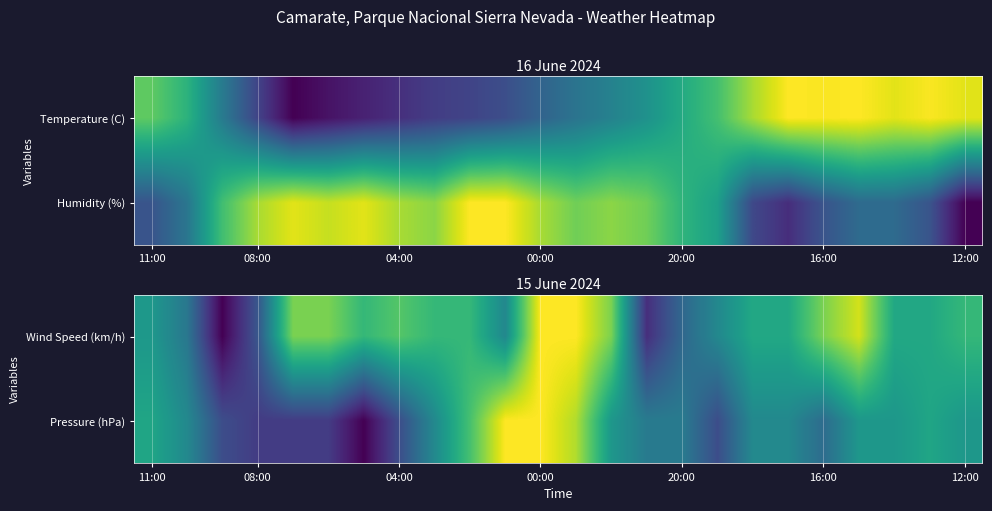

Count the number of categories in the chart.

24